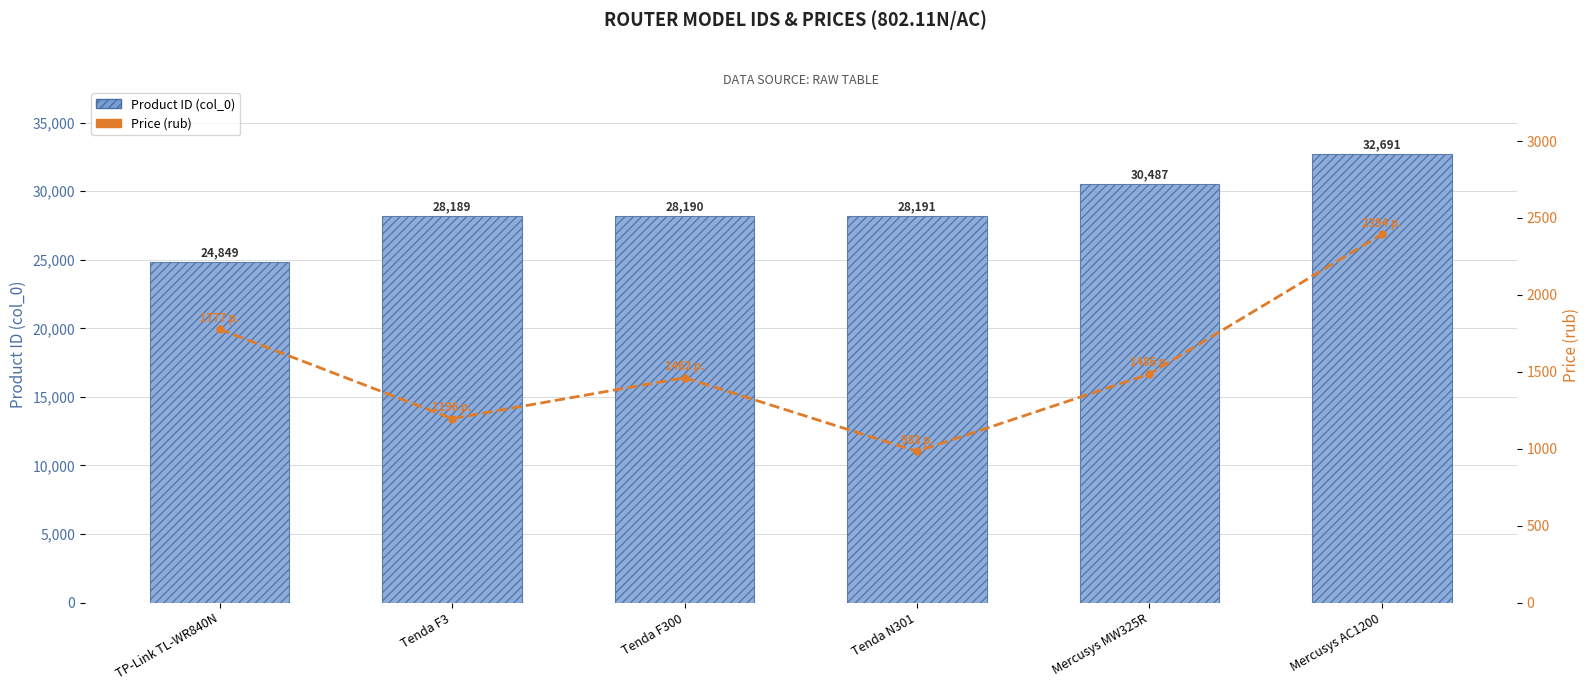

What is the difference between the highest and lowest values at Tenda F300?

26728